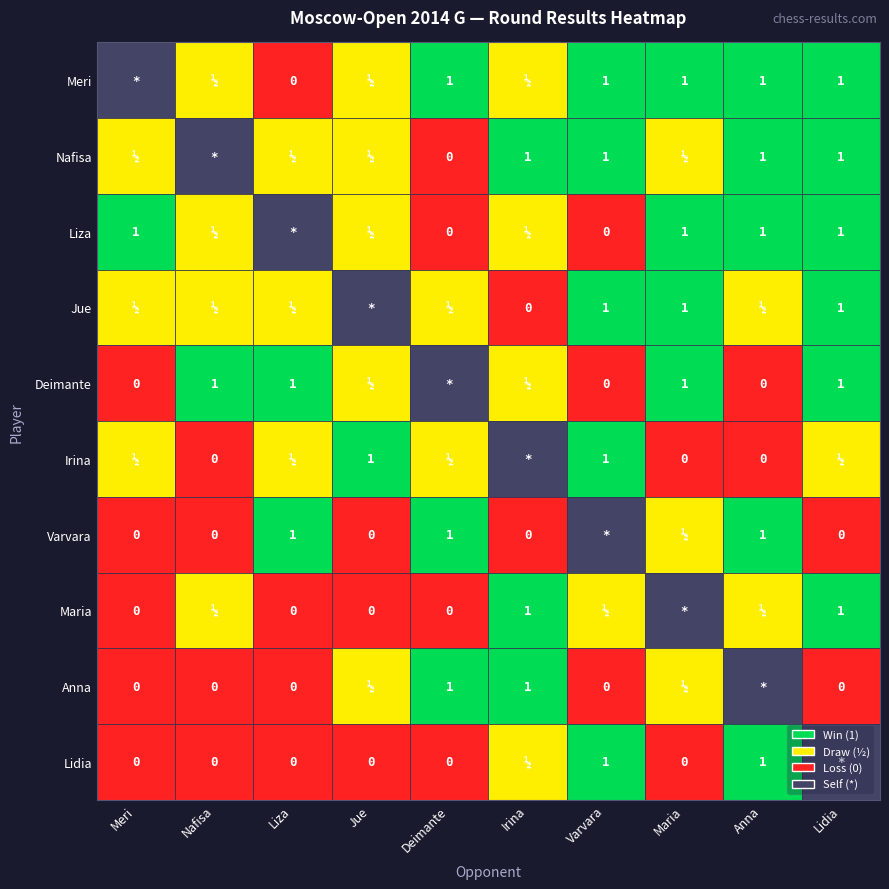

How many positive values does the Wang Jue series have?

8